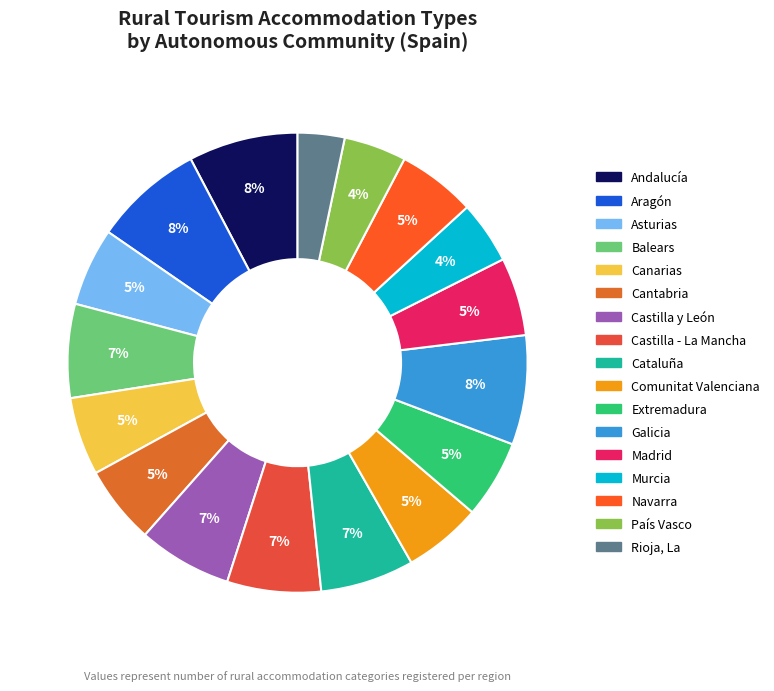

True or false: País Vasco accounts for 1% of the total.

False